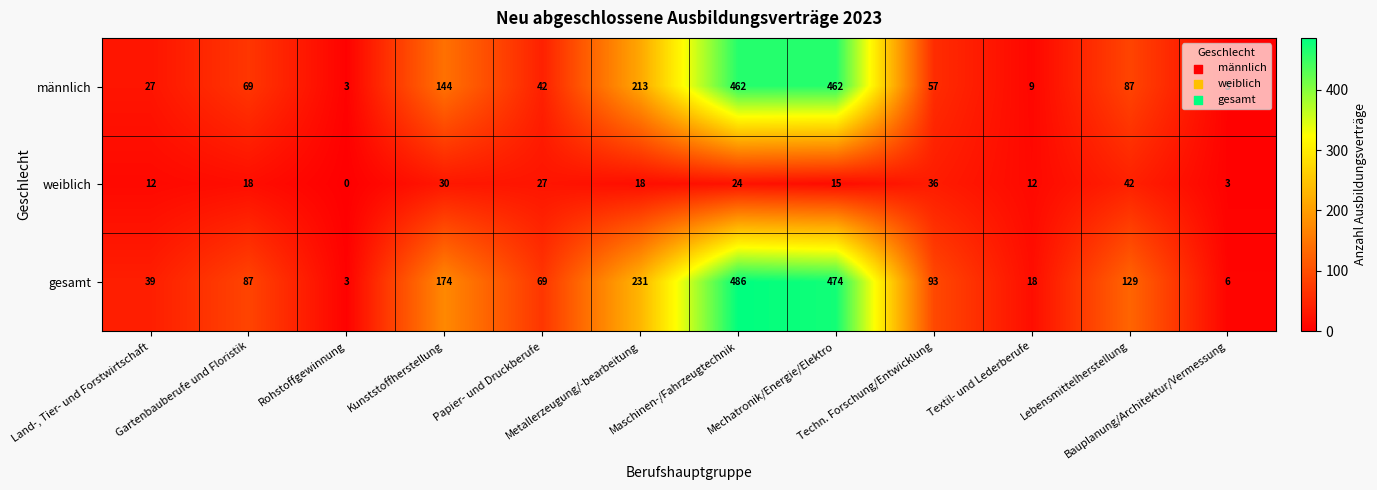

At how many categories does at least one series exceed 41?

8